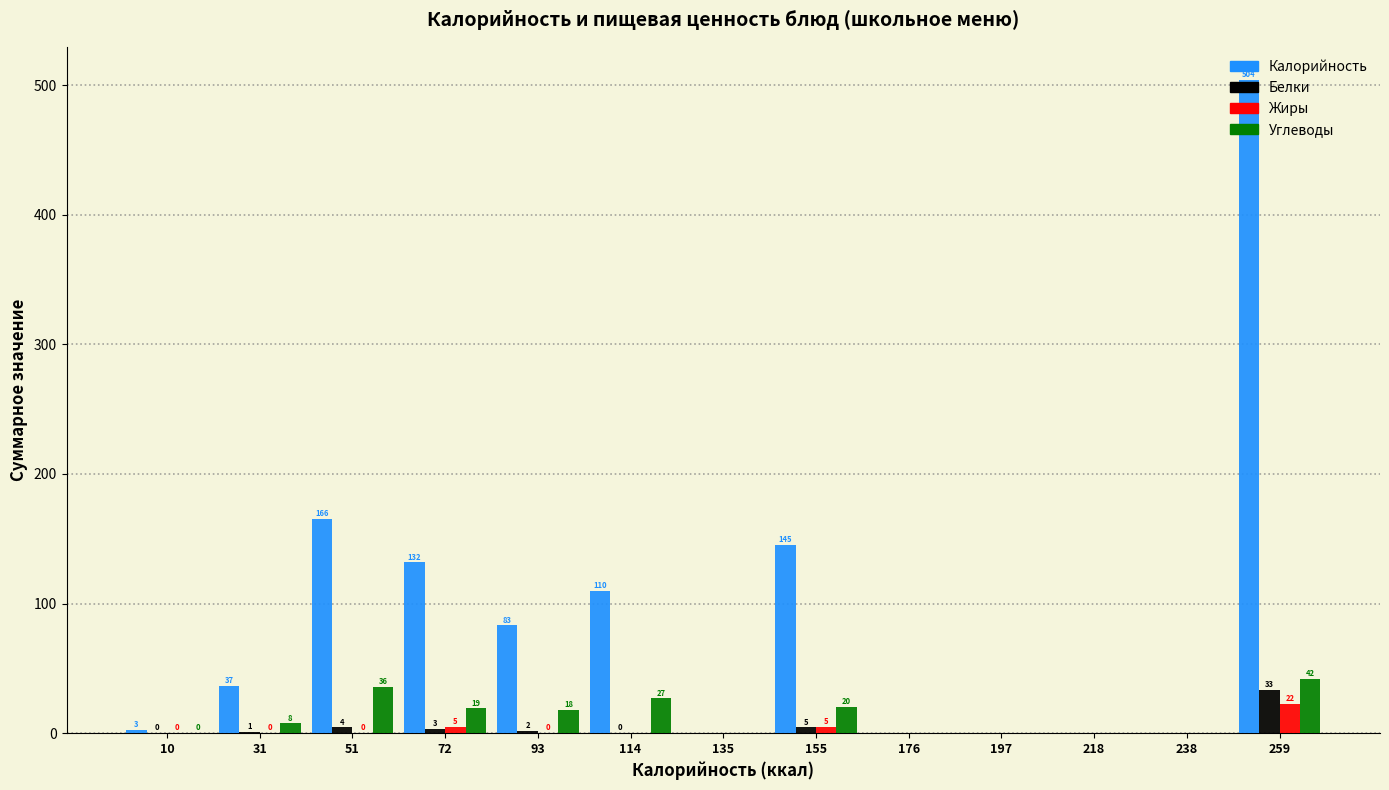

Is it true that Углеводы equals 24.8 at 218?

False